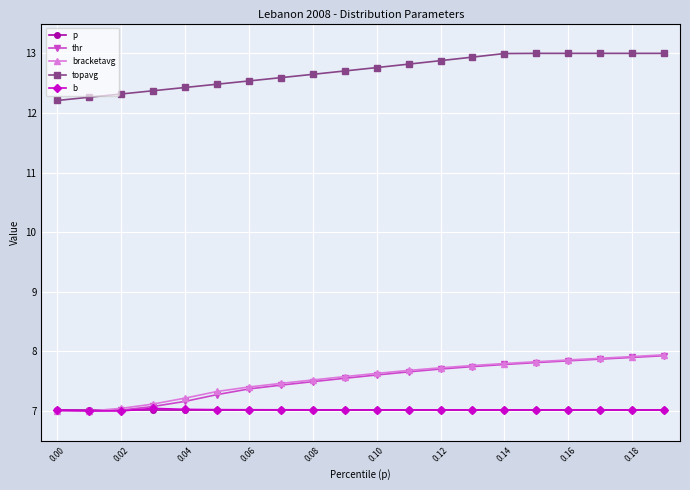

What is the maximum value for b?

7.0